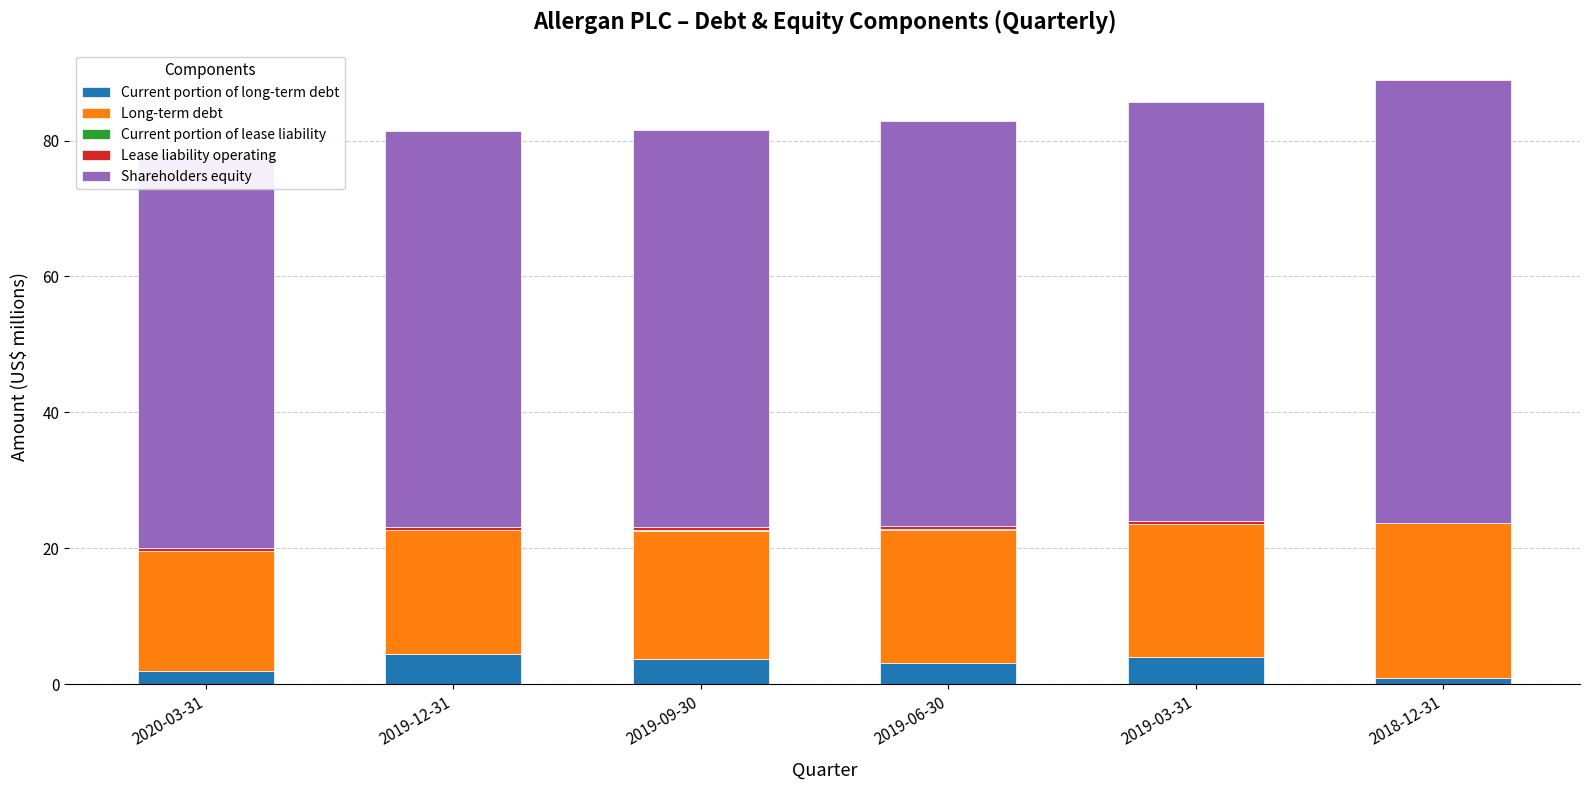

Reading left to right, transcribe all the data shown in this chart.

Current portion of long-term debt: 2.0	4.5	3.7	3.1	4.0	0.9
Long-term debt: 17.6	18.1	18.8	19.6	19.6	22.9
Current portion of lease liability: 0.1	0.1	0.1	0.1	0.1	0.0
Lease liability operating: 0.4	0.4	0.4	0.4	0.4	0.0
Shareholders equity: 58.0	58.2	58.5	59.7	61.5	65.1